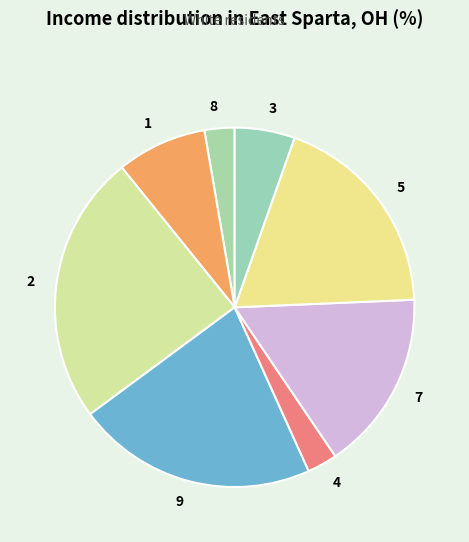

True or false: 9 accounts for 14% of the total.

False